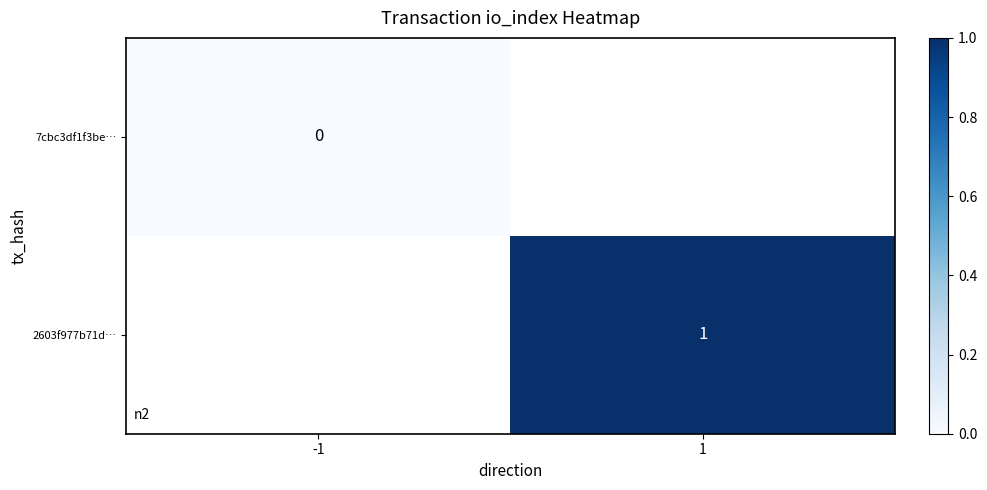

The 2603f977b71d… series shows 1 at 1. True or false?

True